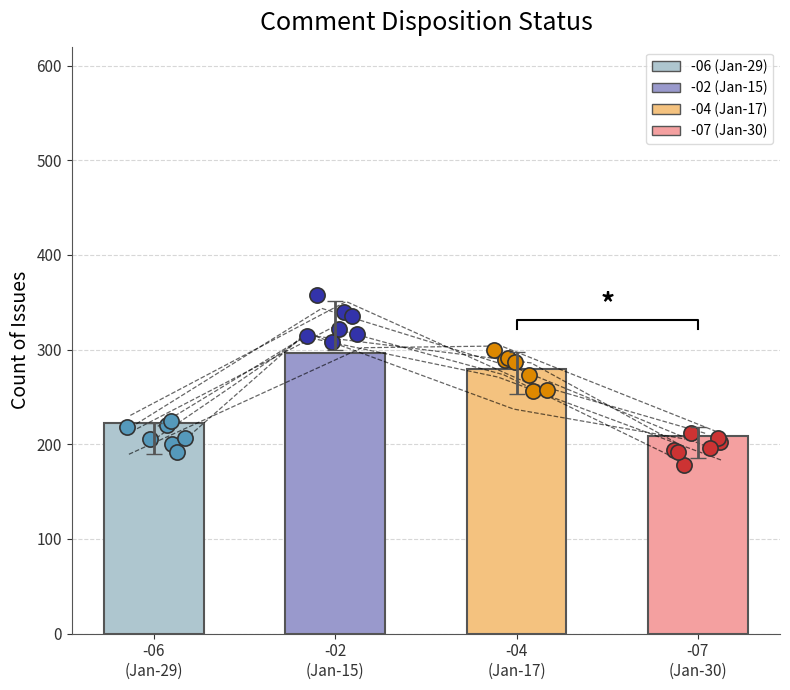

Which series has the largest Y range (max minus min)?

Tech TBA -02 (2024-01-15)